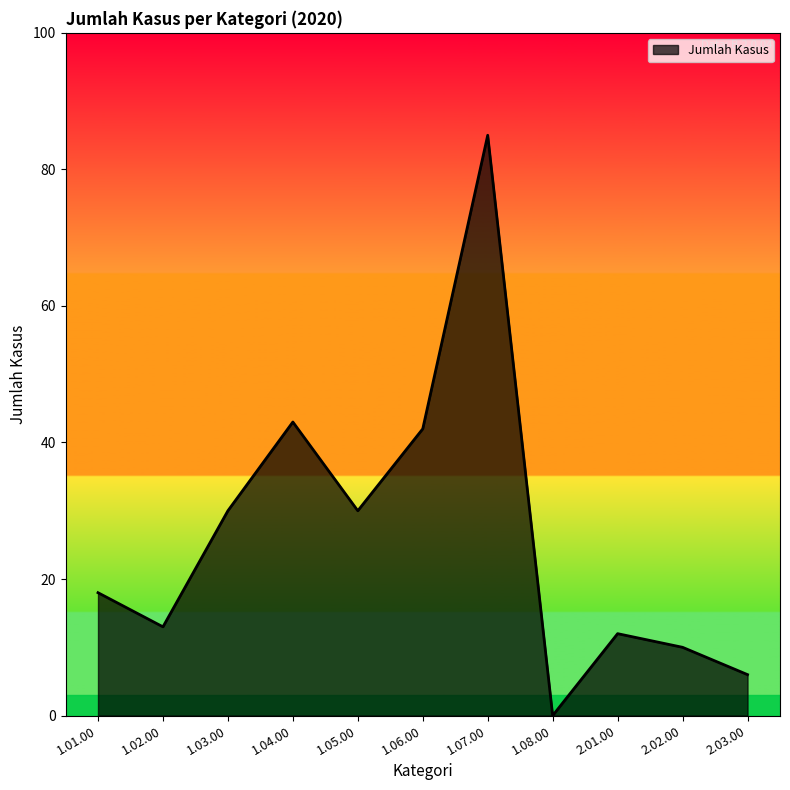

True or false: the data shows 10 at 2.02.00.

True